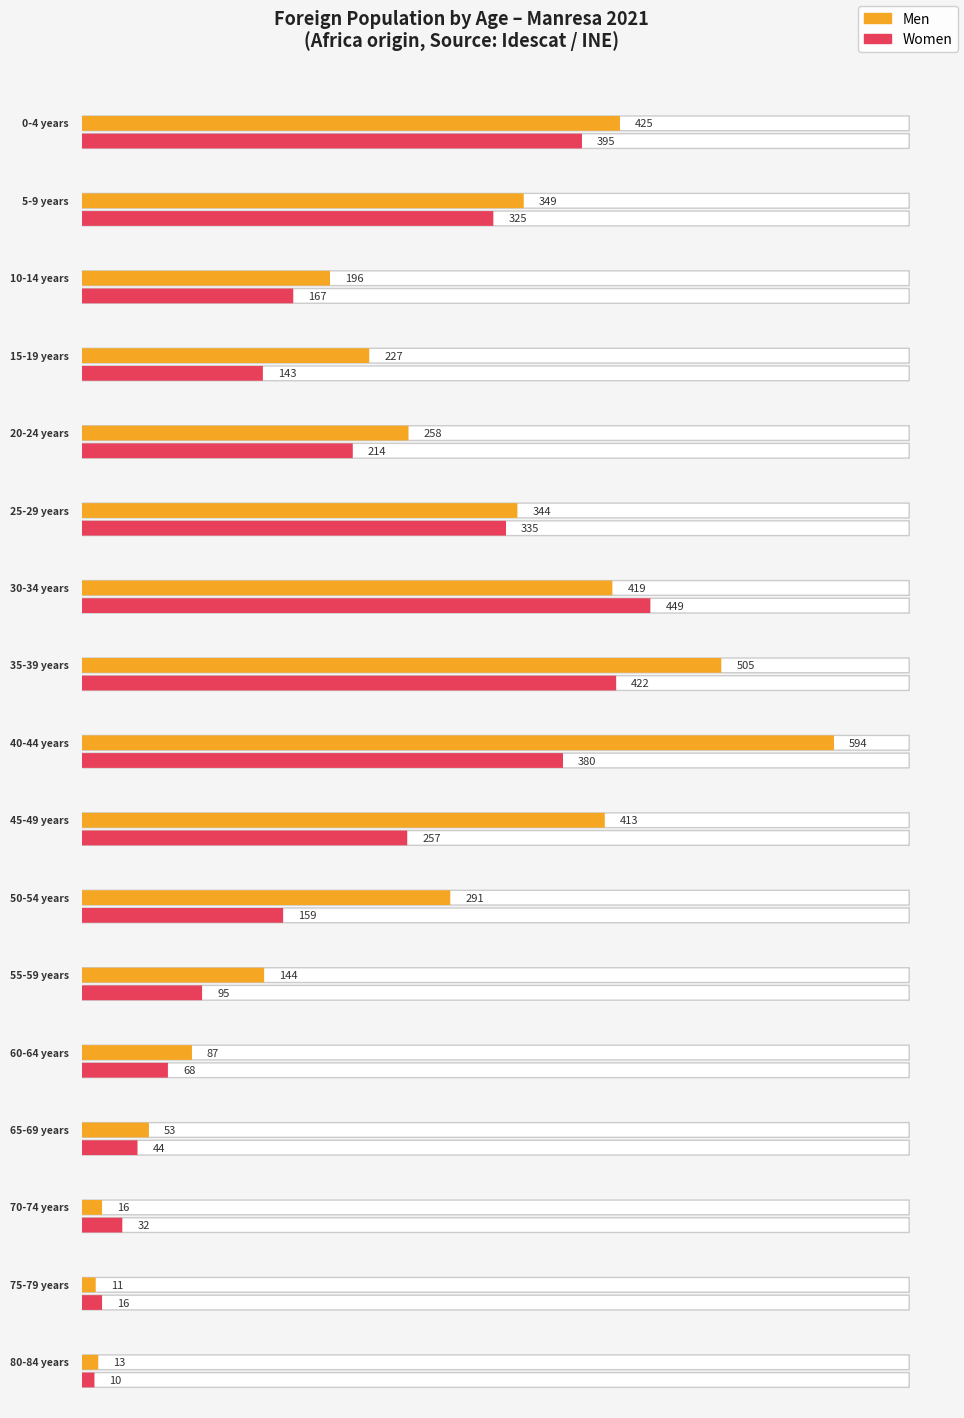

At which label does Women first exceed 167?

0-4 years